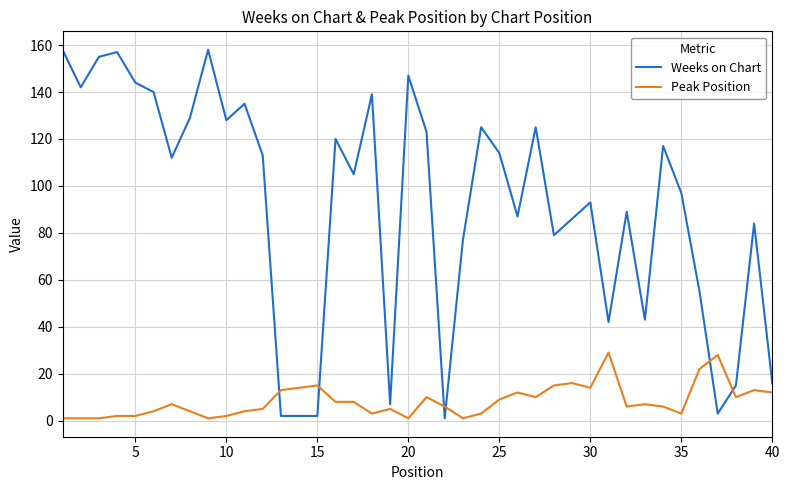

Which series has the largest total across all categories?

Weeks on Chart